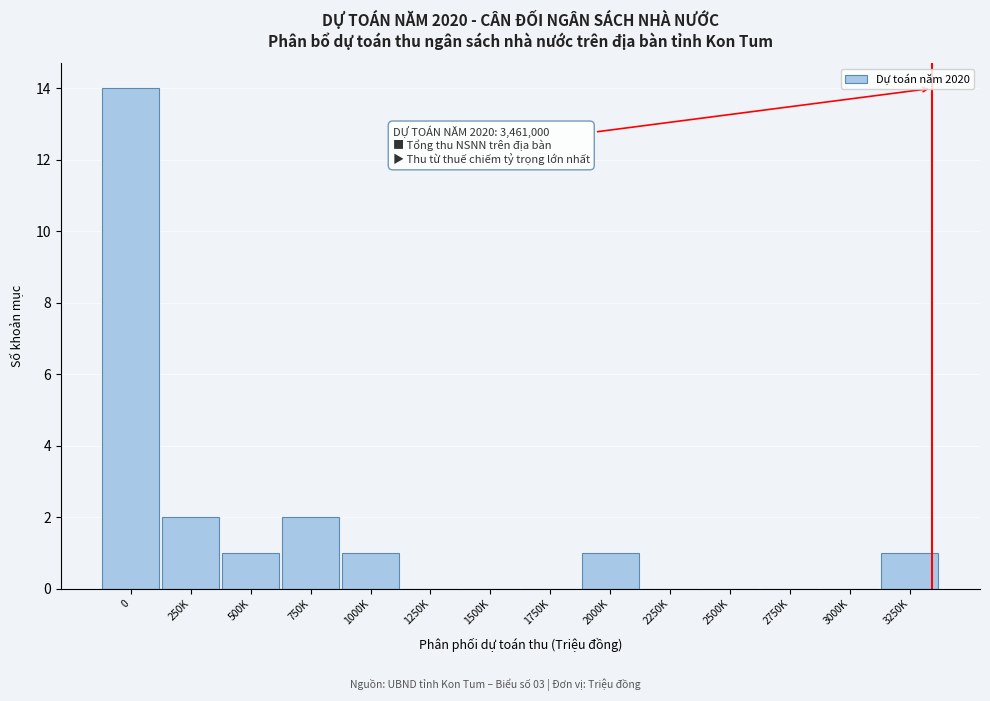

Reading right to left, extract all data points from this chart.

3250K=1	3000K=0	2750K=0	2500K=0	2250K=0	2000K=1	1750K=0	1500K=0	1250K=0	1000K=1	750K=2	500K=1	250K=2	0=14